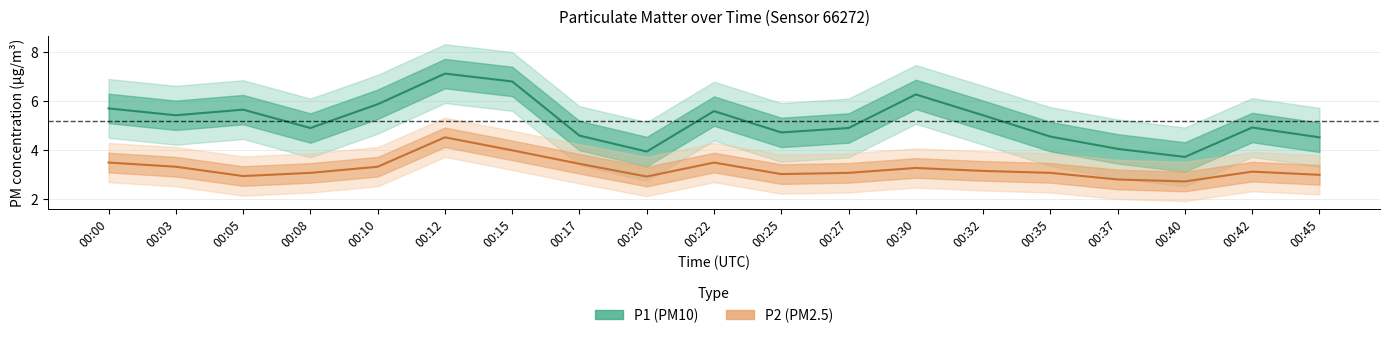

What is the difference between the highest and lowest values at 00:42?

1.8